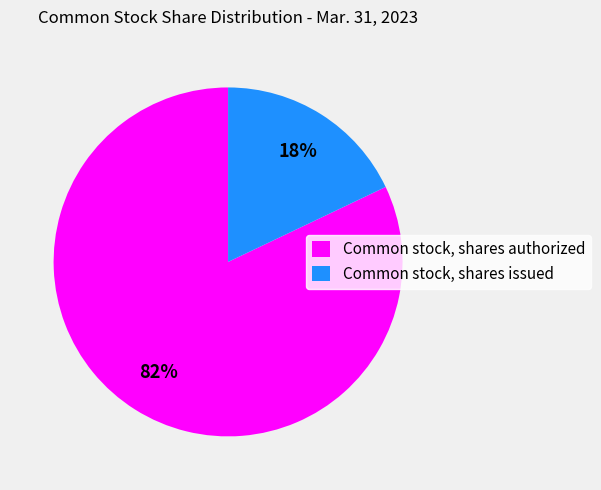

What is the ratio of the value at Common stock, shares authorized to the value at Common stock, shares issued?

4.6